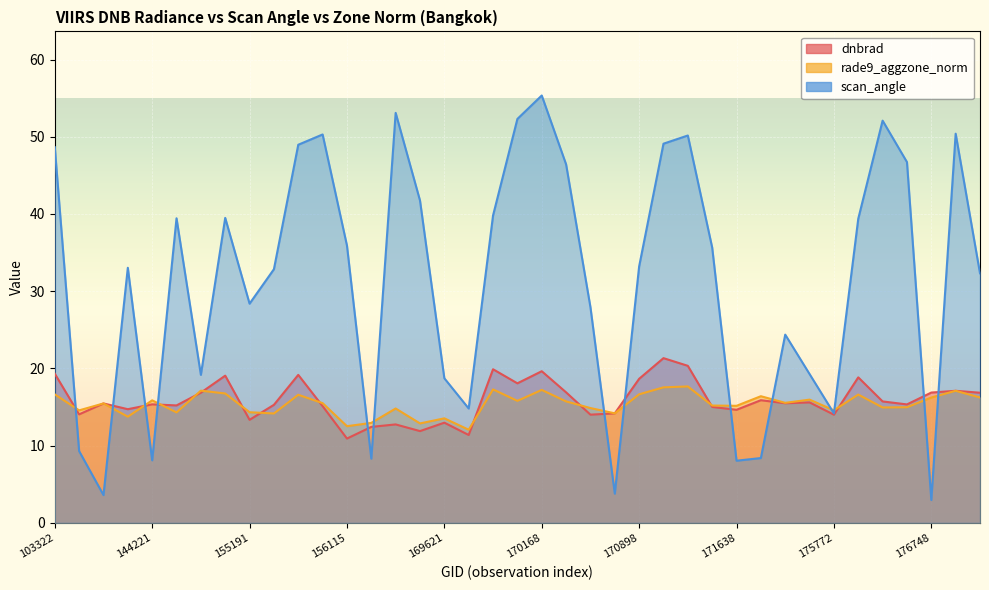

Which series changed the most between 170716 and 171271?

scan_angle